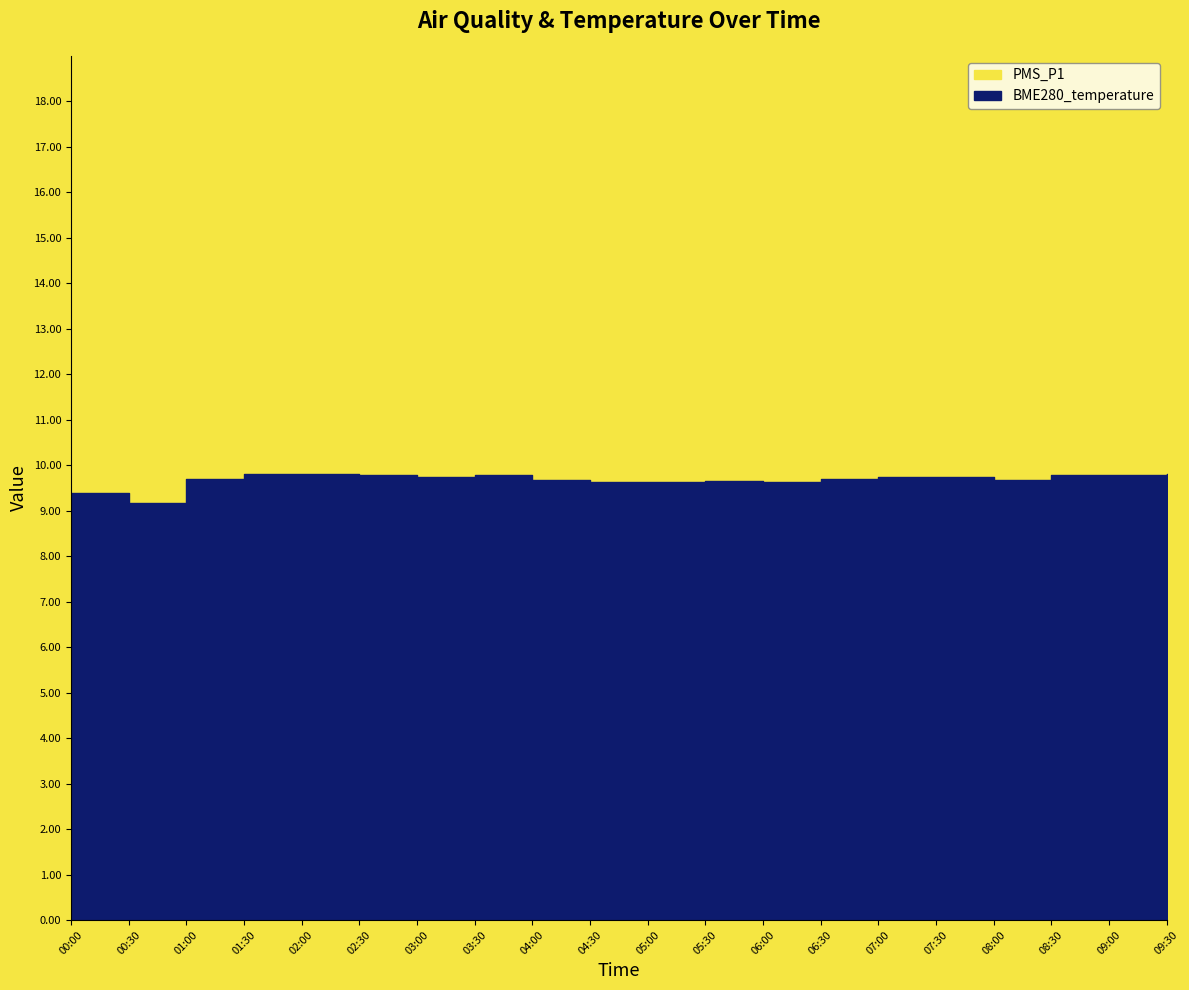

How many lines are shown in the chart?

2